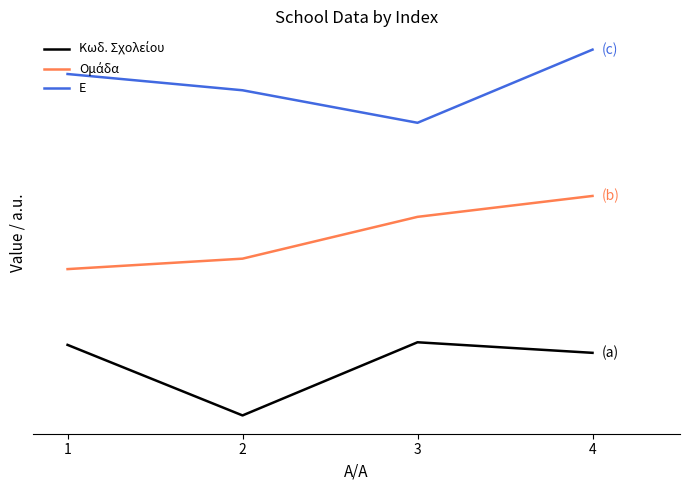

Which series changed the most between 1 and 3?

Ομάδα